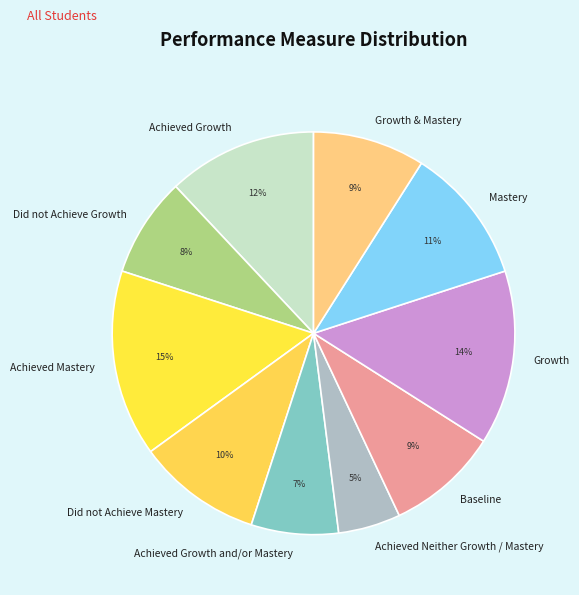

Is the sum of Mastery and Baseline greater than half?

No